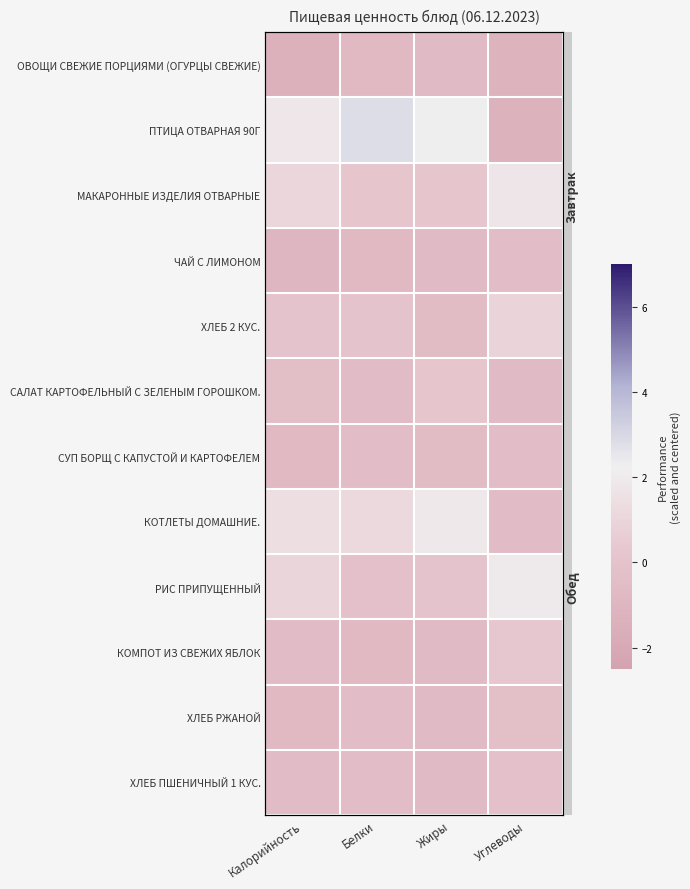

Rank the series by their maximum value, from highest to lowest.

ПТИЦА ОТВАРНАЯ 90Г, РИС ПРИПУЩЕННЫЙ, КОТЛЕТЫ ДОМАШНИЕ., МАКАРОННЫЕ ИЗДЕЛИЯ ОТВАРНЫЕ, ХЛЕБ 2 КУС., КОМПОТ ИЗ СВЕЖИХ ЯБЛОК, САЛАТ КАРТОФЕЛЬНЫЙ С ЗЕЛЕНЫМ ГОРОШКОМ., ХЛЕБ ПШЕНИЧНЫЙ 1 КУС., ХЛЕБ РЖАНОЙ, ЧАЙ С ЛИМОНОМ, СУП БОРЩ С КАПУСТОЙ И КАРТОФЕЛЕМ, ОВОЩИ СВЕЖИЕ ПОРЦИЯМИ (ОГУРЦЫ СВЕЖИЕ)